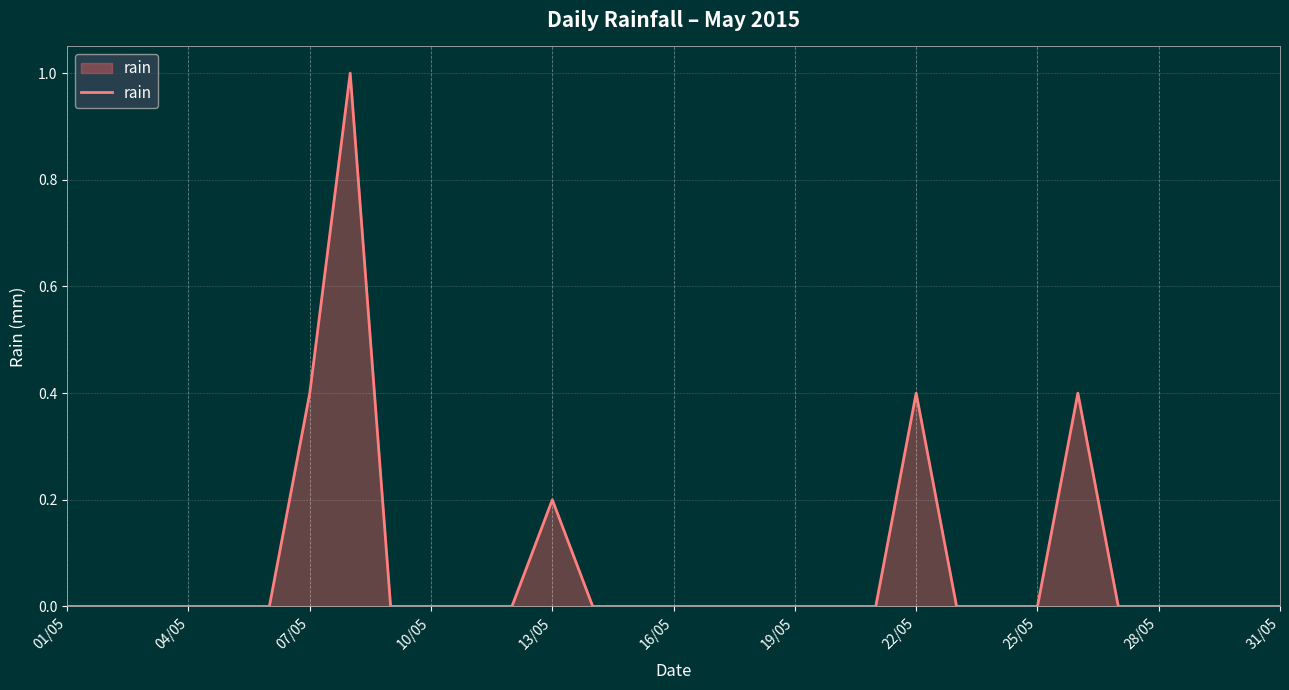

What is the maximum value shown in the chart?

1.0